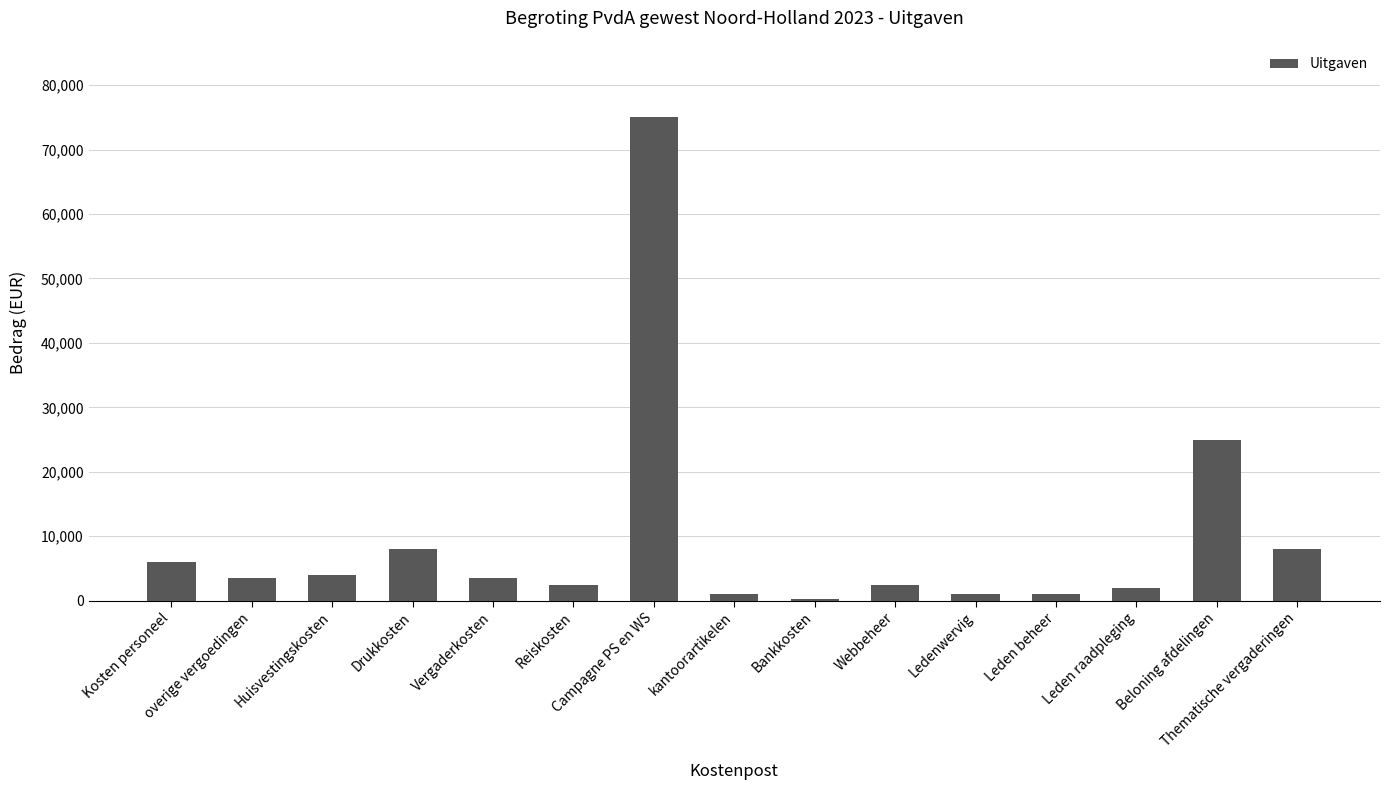

Approximately how many times larger is the value at Leden raadpleging compared to kantoorartikelen?

2.0